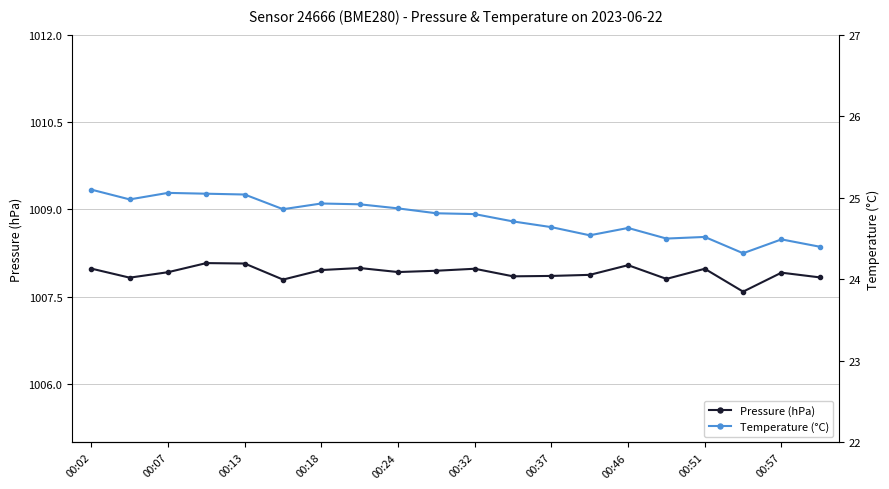

True or false: Pressure (hPa) and Temperature (°C) intersect in this chart.

False